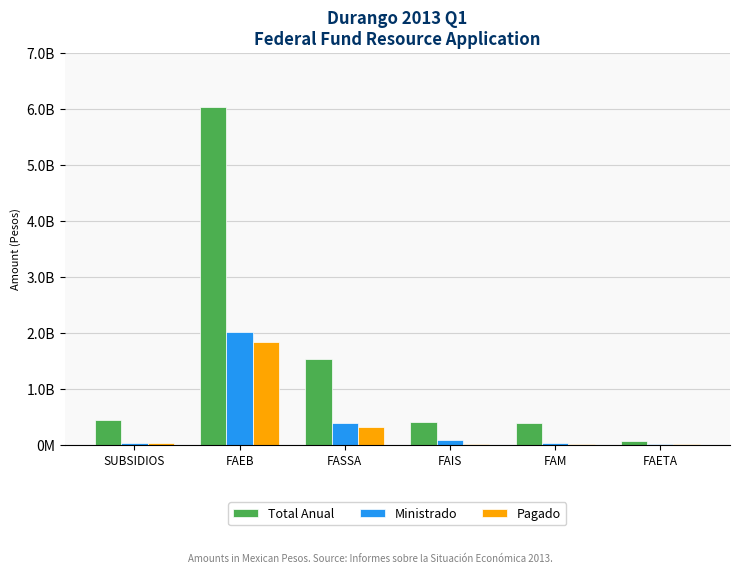

Is the value of Total Anual at FAEB greater than the value of Pagado at FAETA?

Yes